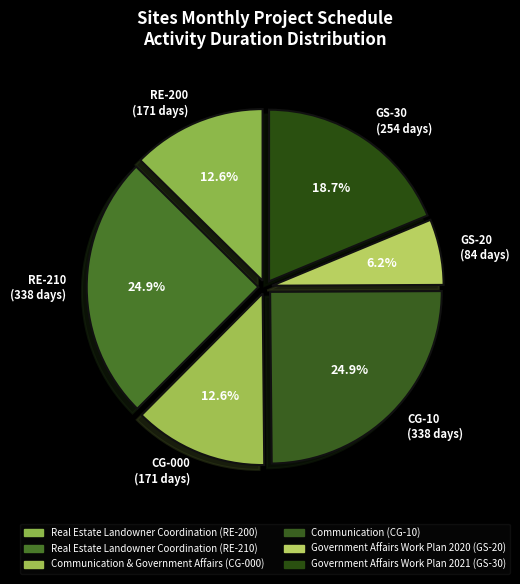

Which category has the smallest portion of the pie?

GS-20 (84 days)